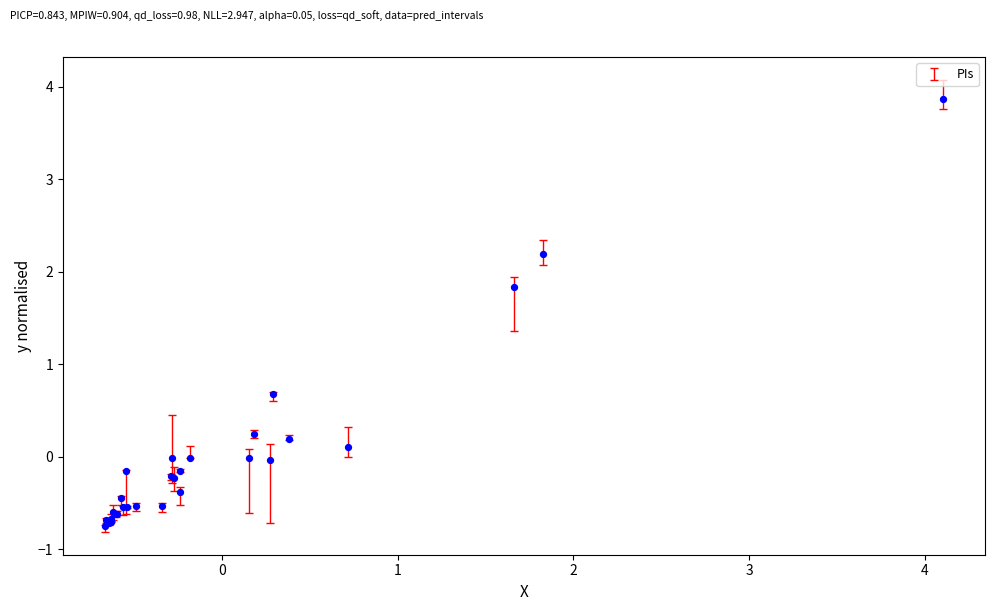

What Y value in the scatter plot is closest to 1?

0.7